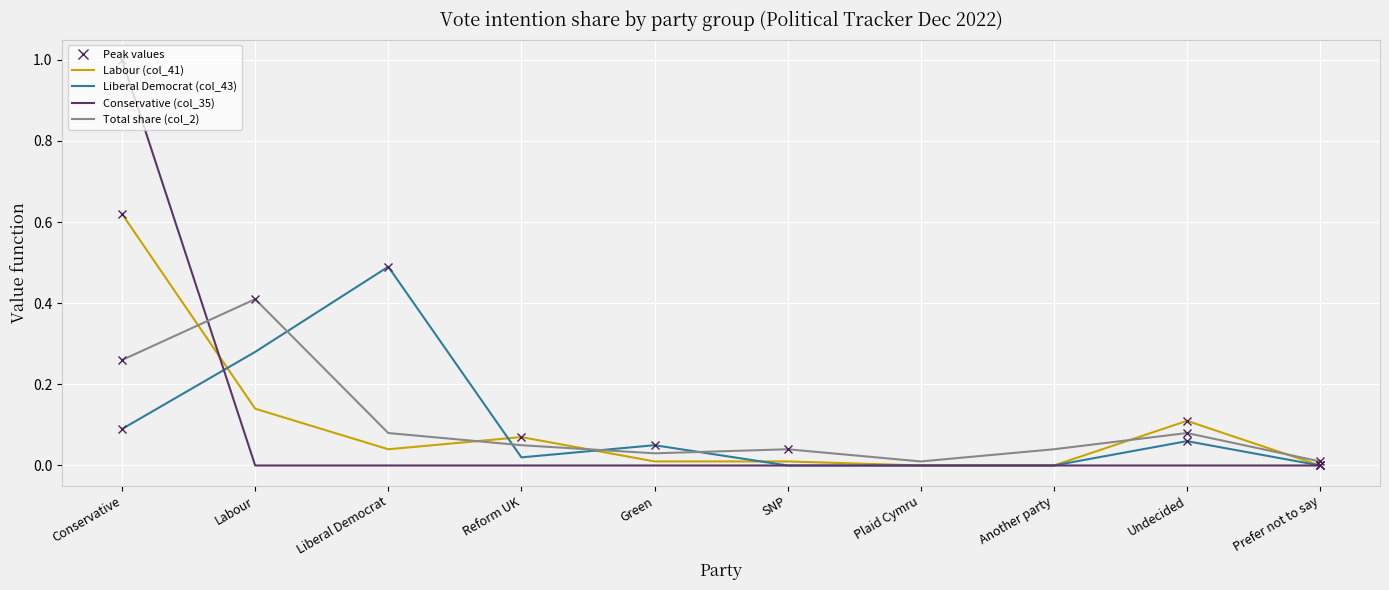

Where is the first local minimum for Total share (col_2)?

Green